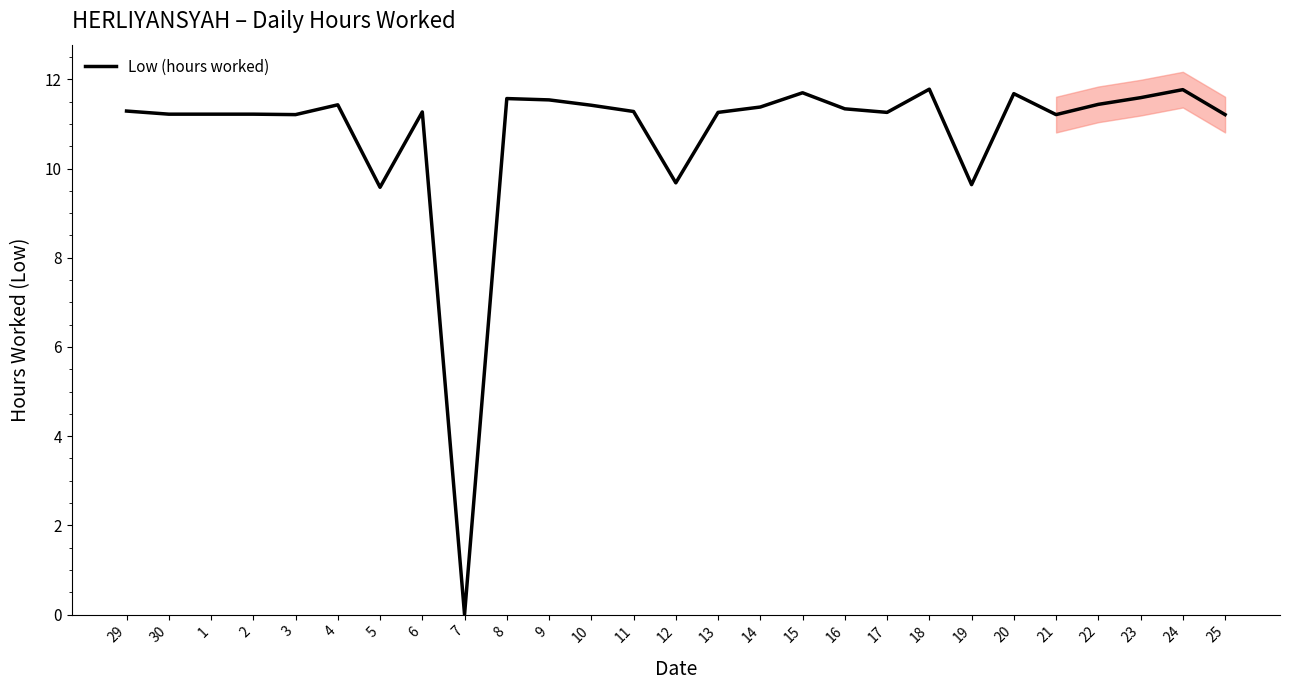

What is the sum of the values at 8 and 23?

23.2